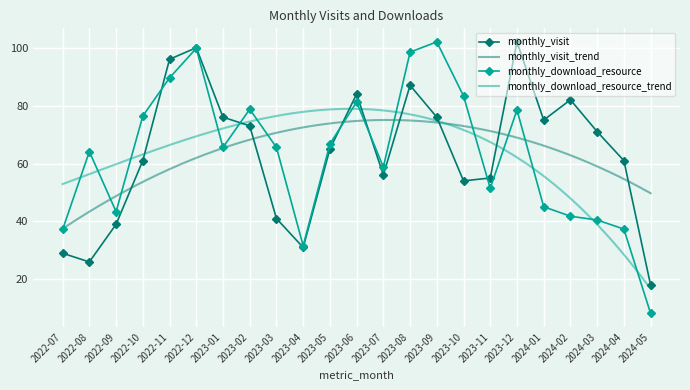

Which label corresponds to the smallest value in the chart?

2024-05